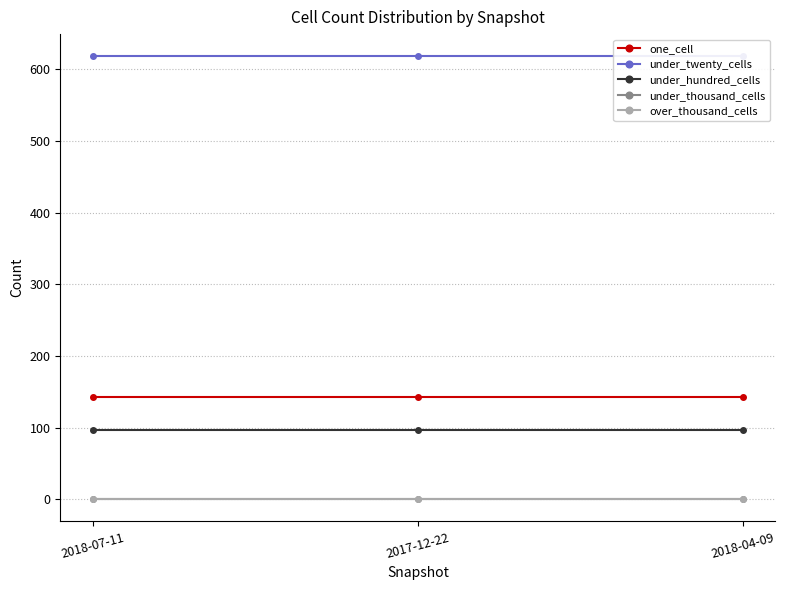

Reading right to left, extract all data points from this chart.

one_cell: 2018-04-09=143	2017-12-22=143	2018-07-11=143
under_twenty_cells: 2018-04-09=618	2017-12-22=618	2018-07-11=618
under_hundred_cells: 2018-04-09=96	2017-12-22=96	2018-07-11=96
under_thousand_cells: 2018-04-09=0	2017-12-22=0	2018-07-11=0
over_thousand_cells: 2018-04-09=0	2017-12-22=0	2018-07-11=0